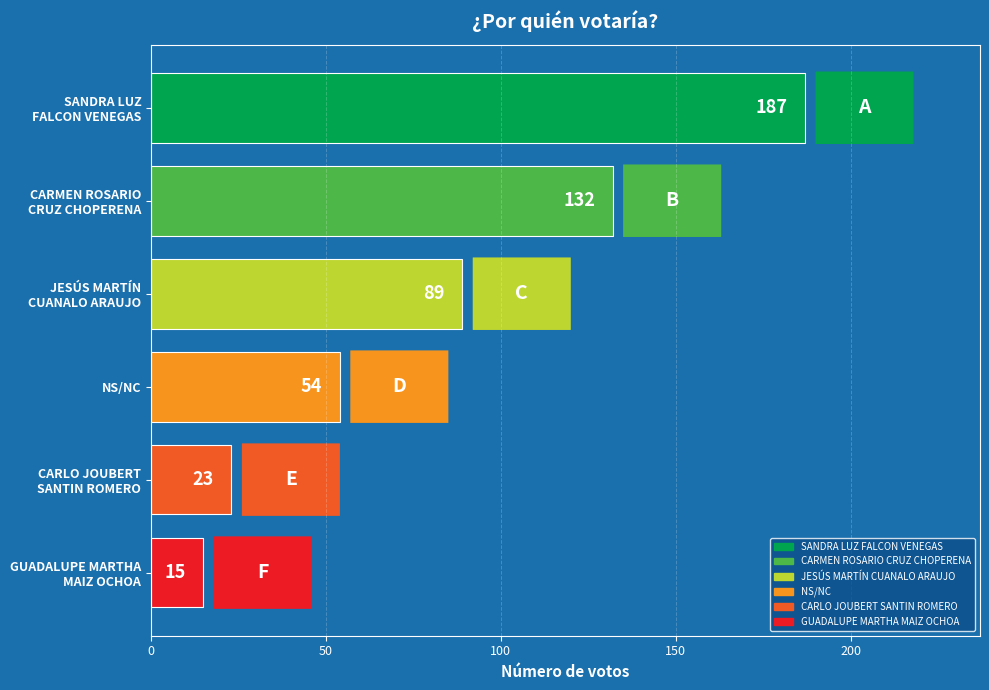

What is the value of the 6th bar from the top?

15